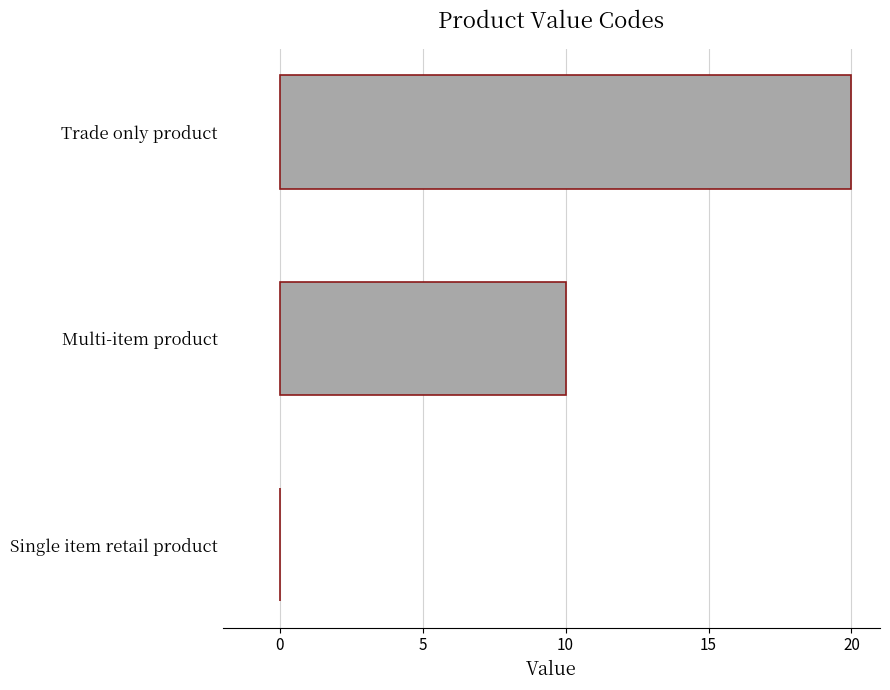

Which label corresponds to the largest value in the chart?

Trade only product